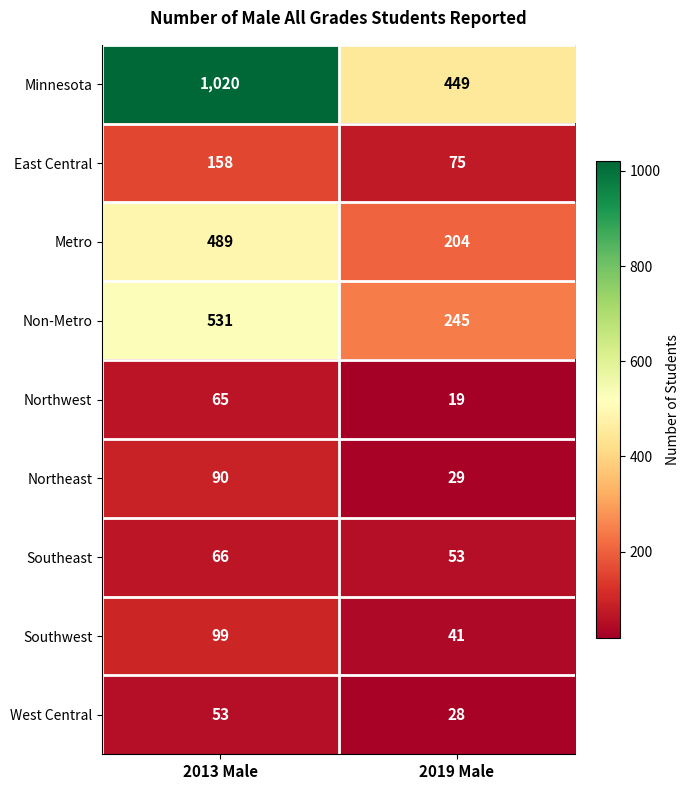

What is the total value across all series at 2019 Male?

1143